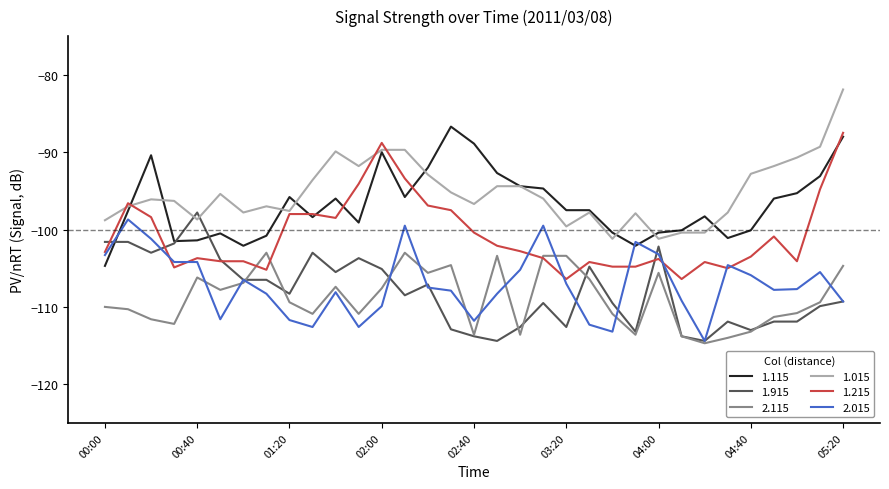

What is the smallest value displayed?

-114.7